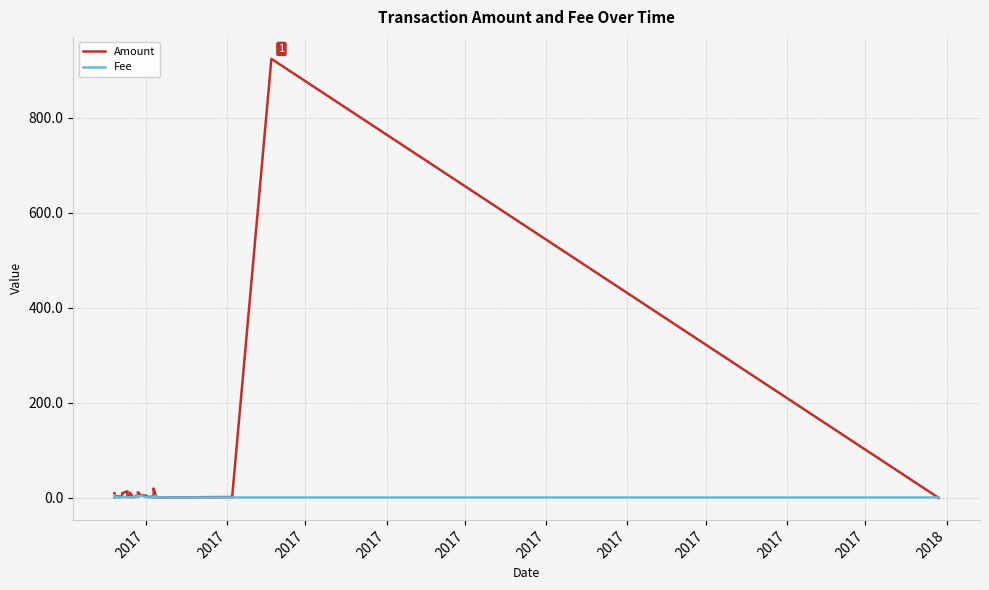

What are all the series names shown in the legend?

Amount, Fee